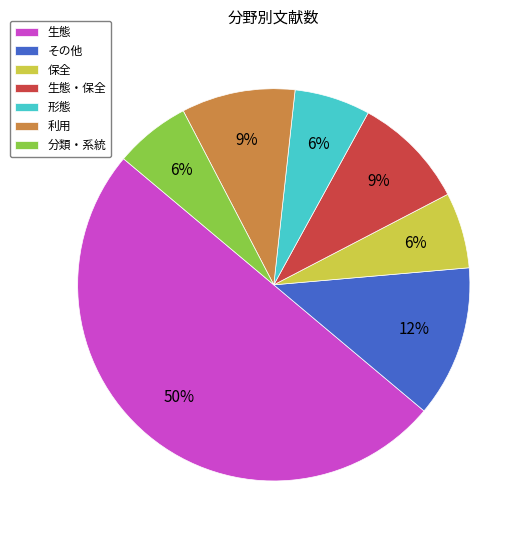

The 利用 slice represents 24% of the pie. True or false?

False